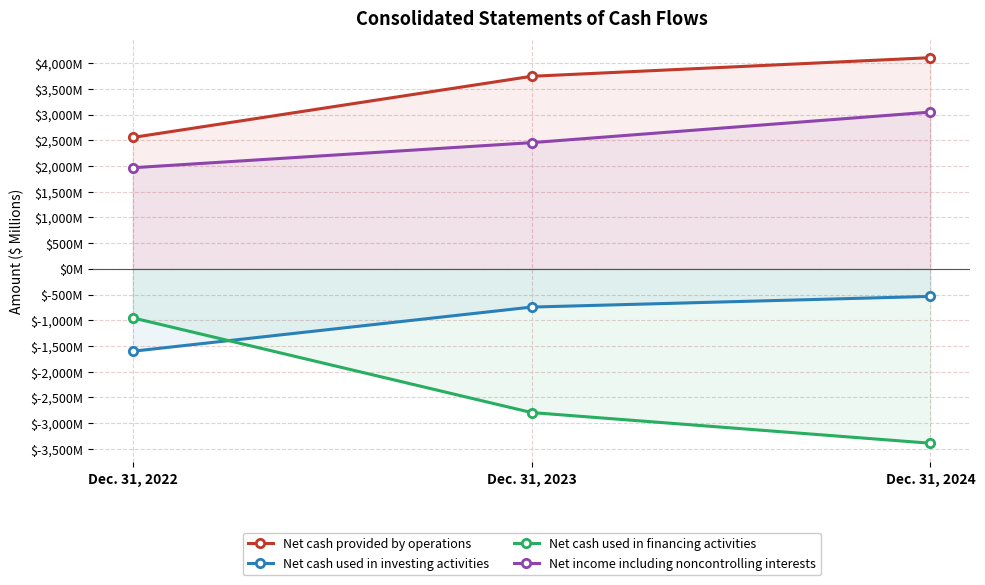

Where is Net income including noncontrolling interests nearest to the value 2508?

Dec. 31, 2023